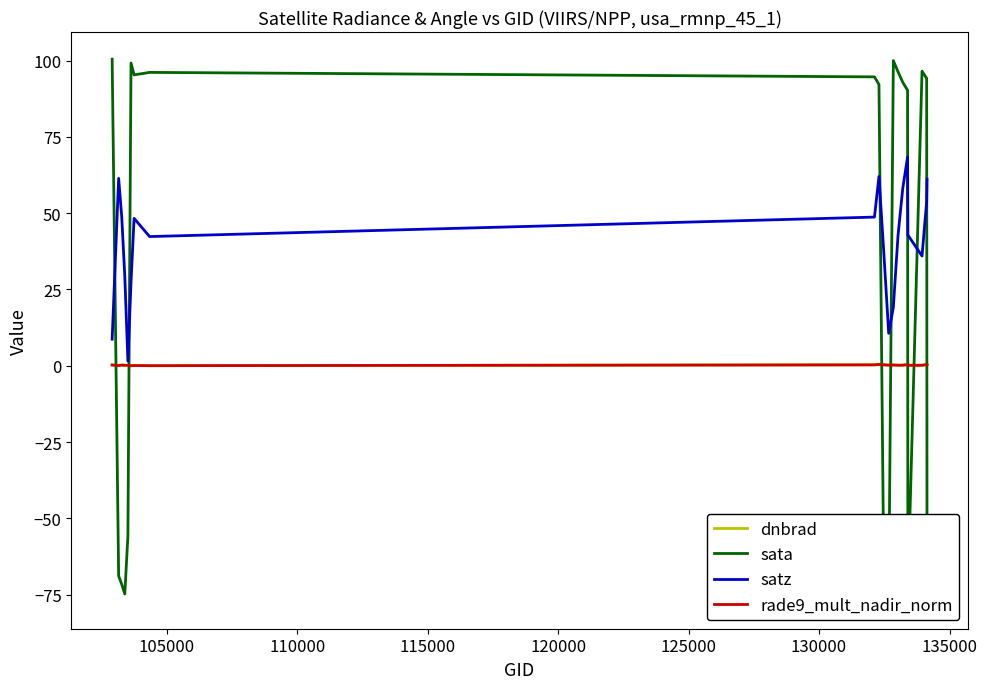

How many values in the sata series exceed 92?

11